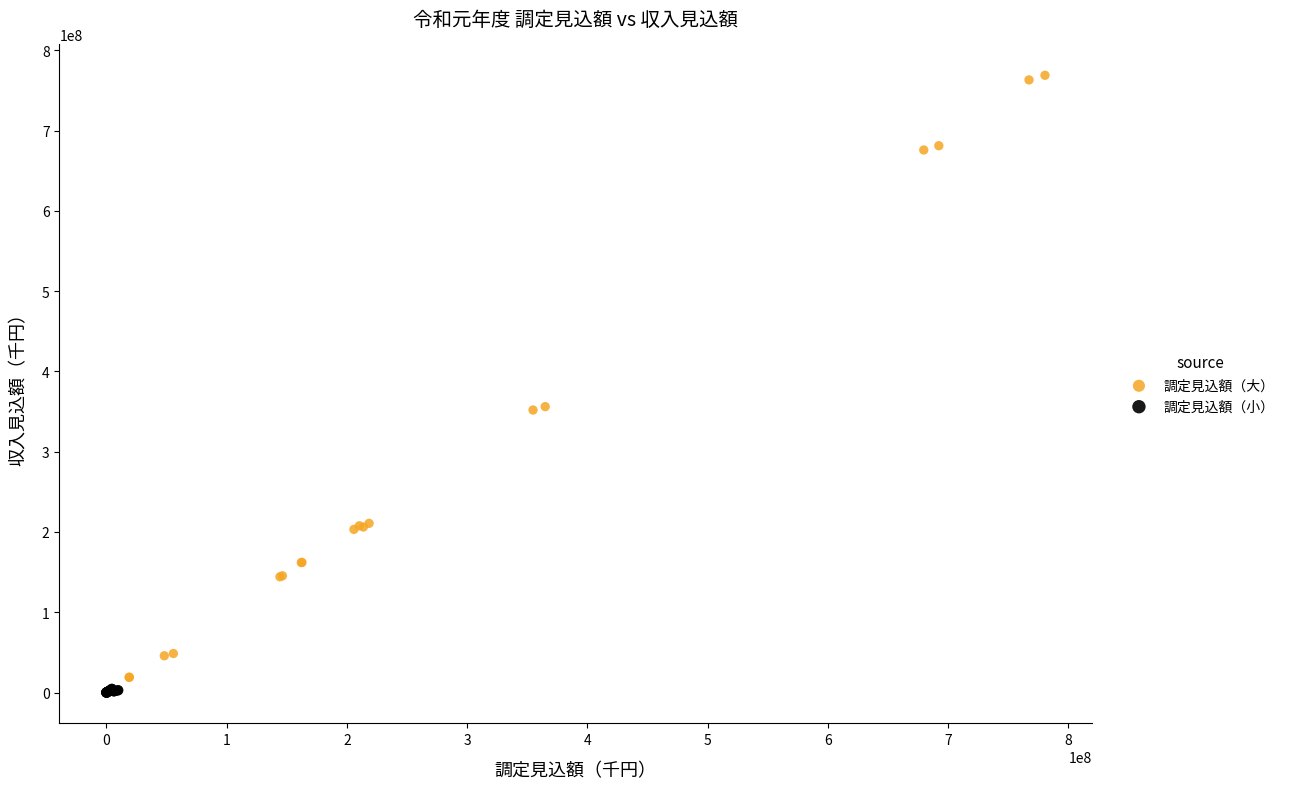

Which series reaches the maximum Y coordinate?

調定見込額（大）